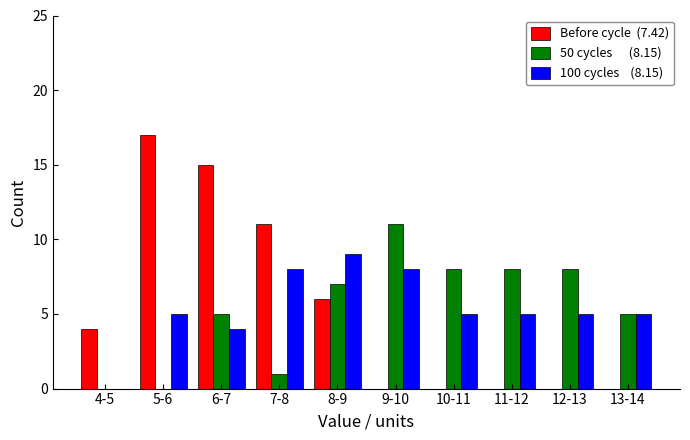

What is the greatest value displayed?

17